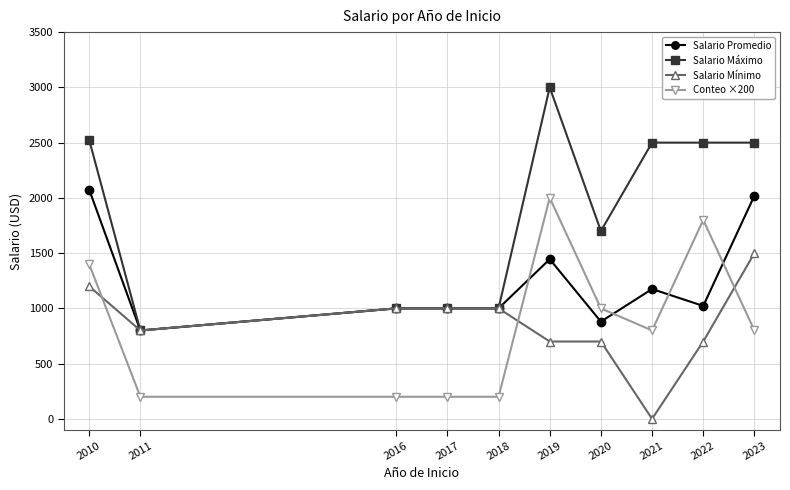

Where is Salario Promedio nearest to the value 1437?

2019